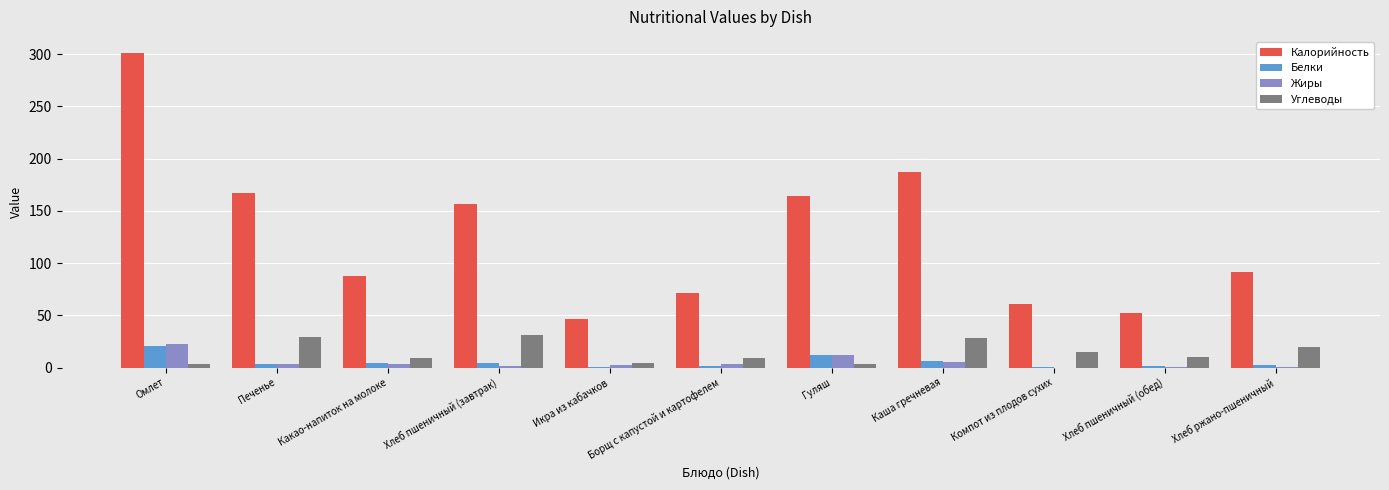

What is the sum of all Углеводы values?

164.4